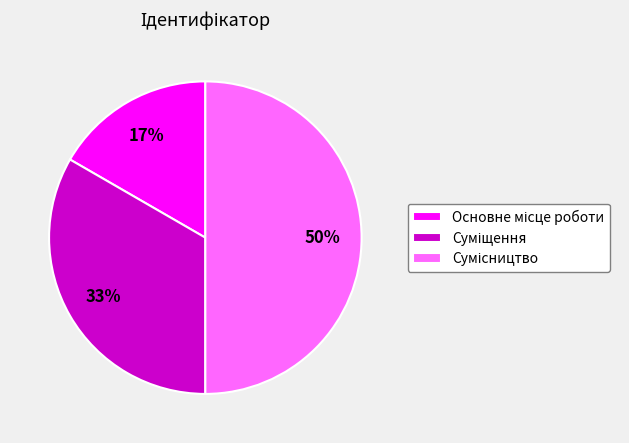

To the nearest percent, what is the average slice percentage?

33%